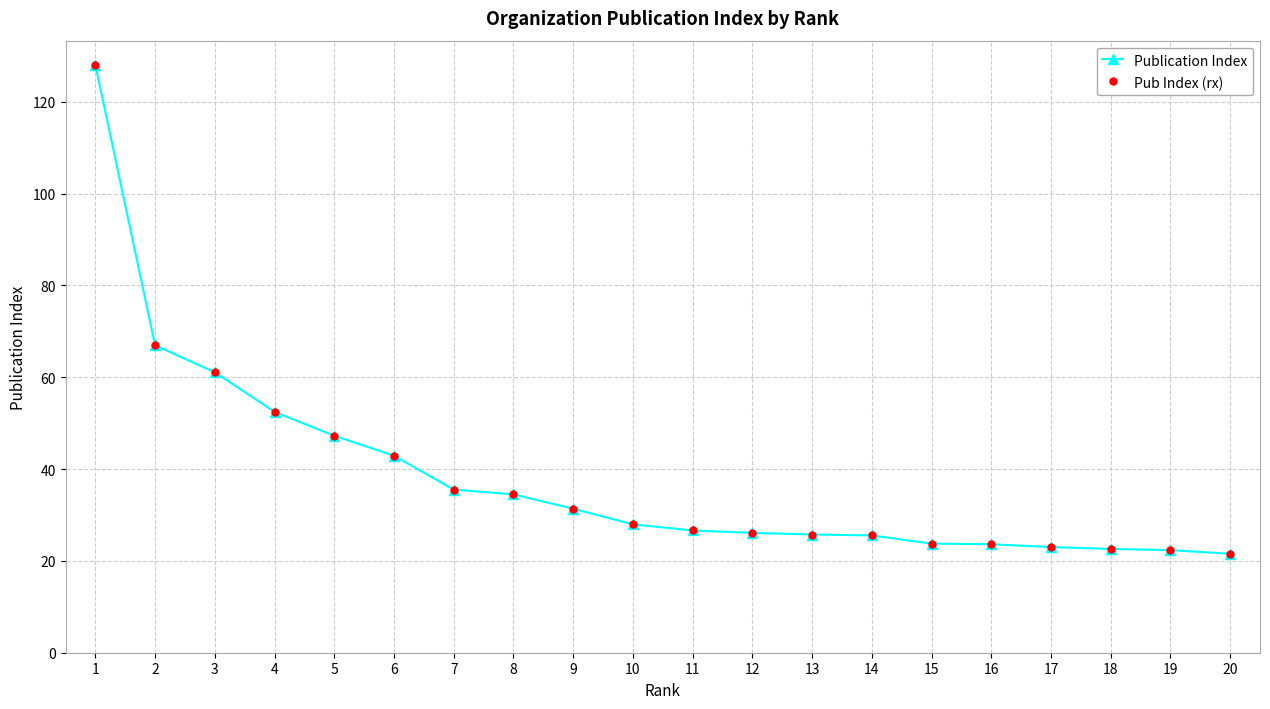

Is this an area chart (filled region under the line)?

No